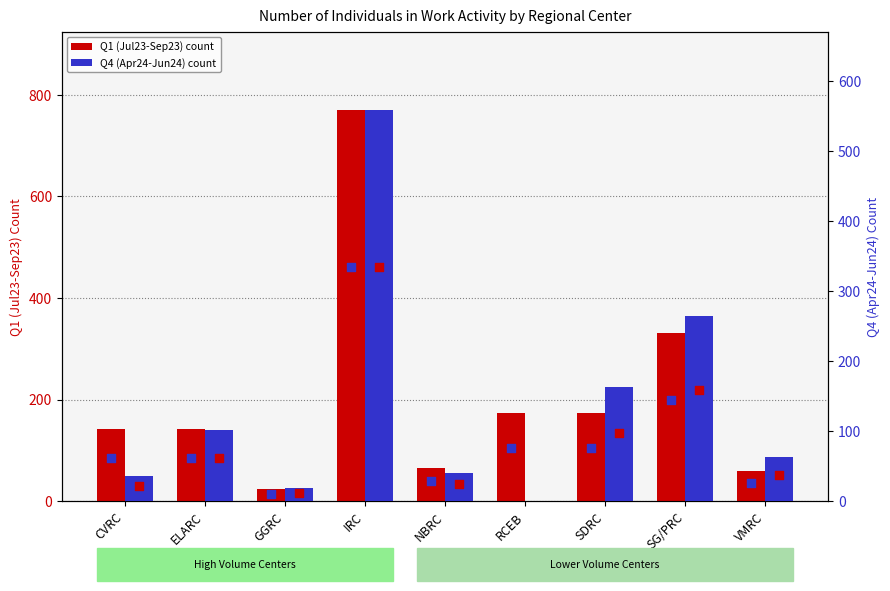

At how many categories does at least one series exceed 281?

2